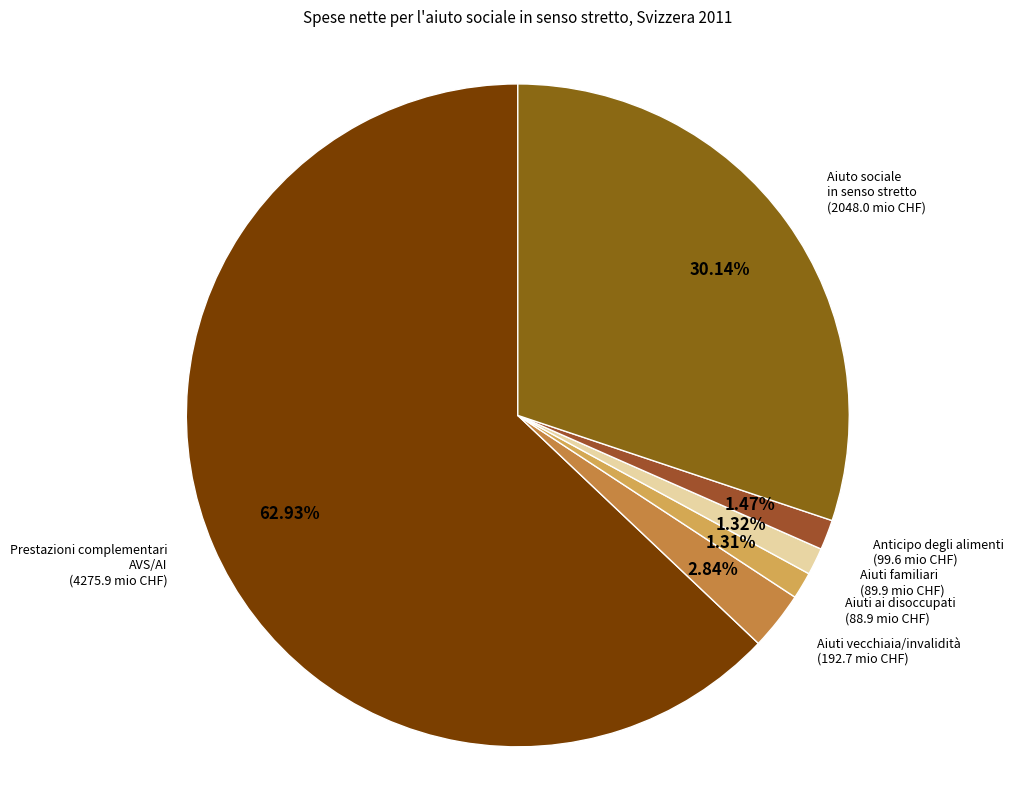

How many segments does this pie chart have?

6